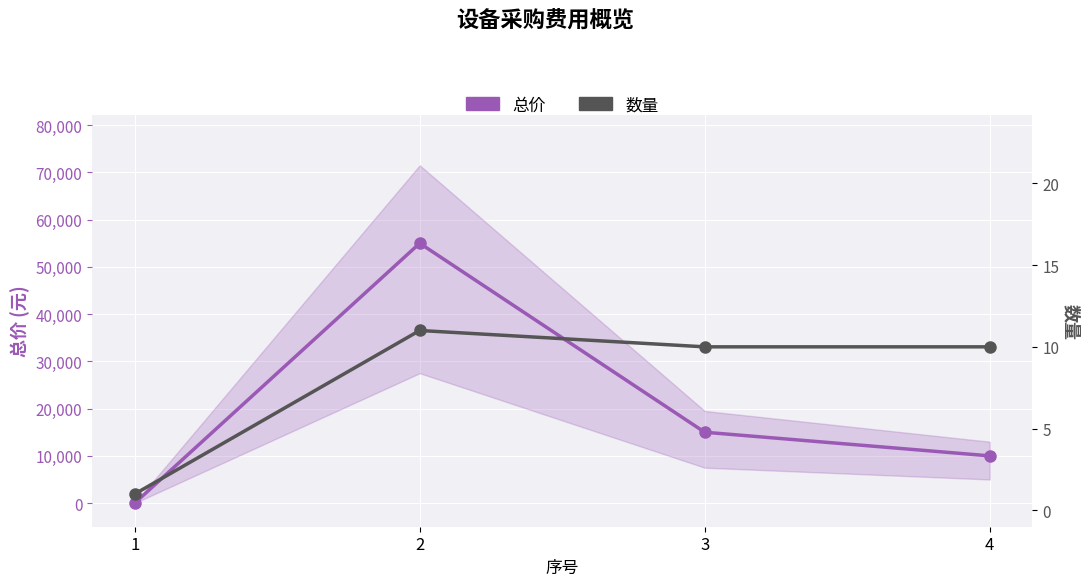

Rank the series at 3 from highest to lowest value.

总价, 数量